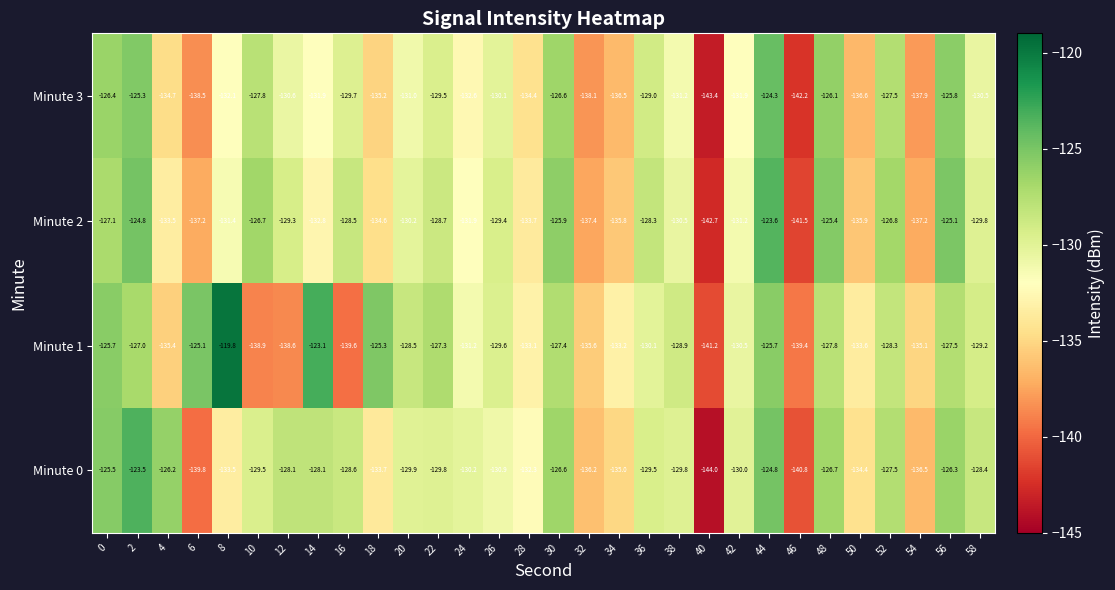

Is it true that Minute 2 equals -74.7 at 34?

False